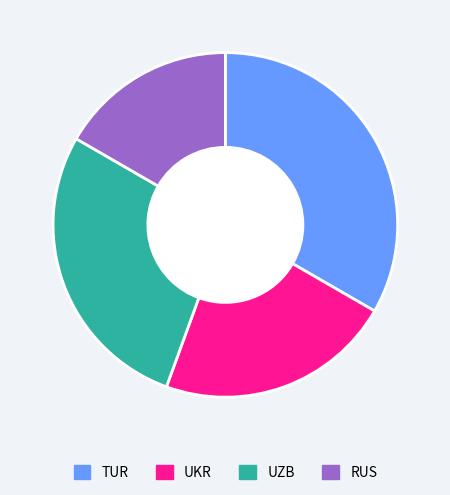

What is the ratio of the value at UKR to the value at UZB?

0.8